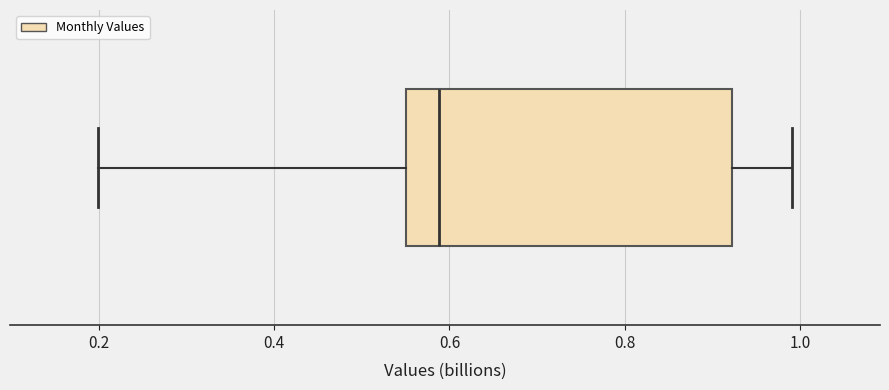

Read this box plot against the x-axis: the position of the median line, the range covered by the box, and the ends of both whiskers. The values are not printed on the chart, so give them approximately, as read against the axis.

median 0.58, box 0.56 to 0.92, whiskers 0.20 to 1.00